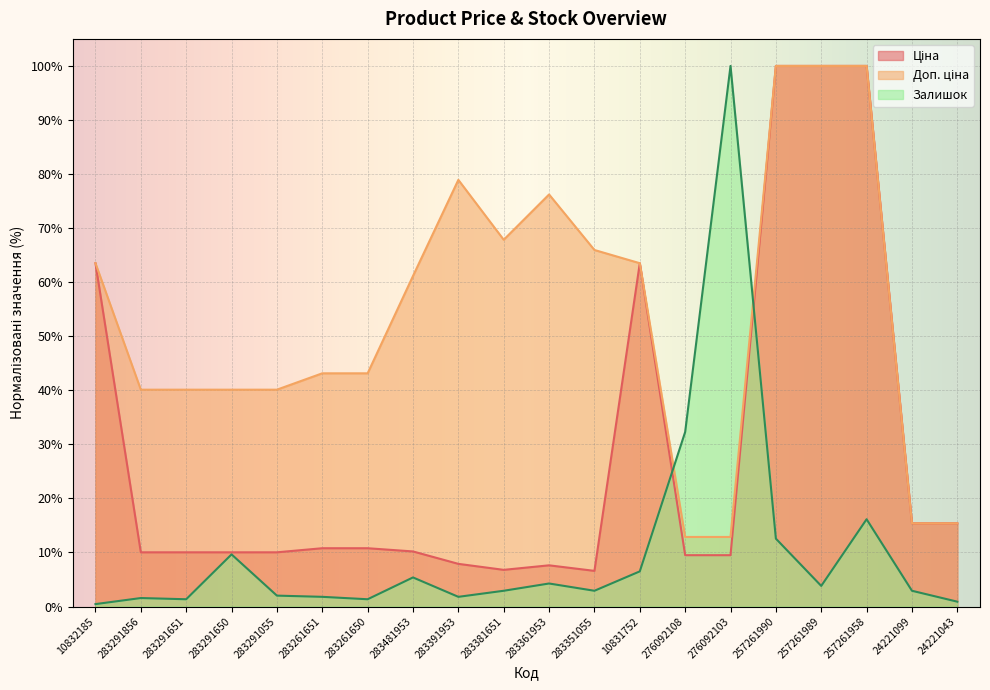

True or false: Ціна has a value of 7.9 at 283391953.

True